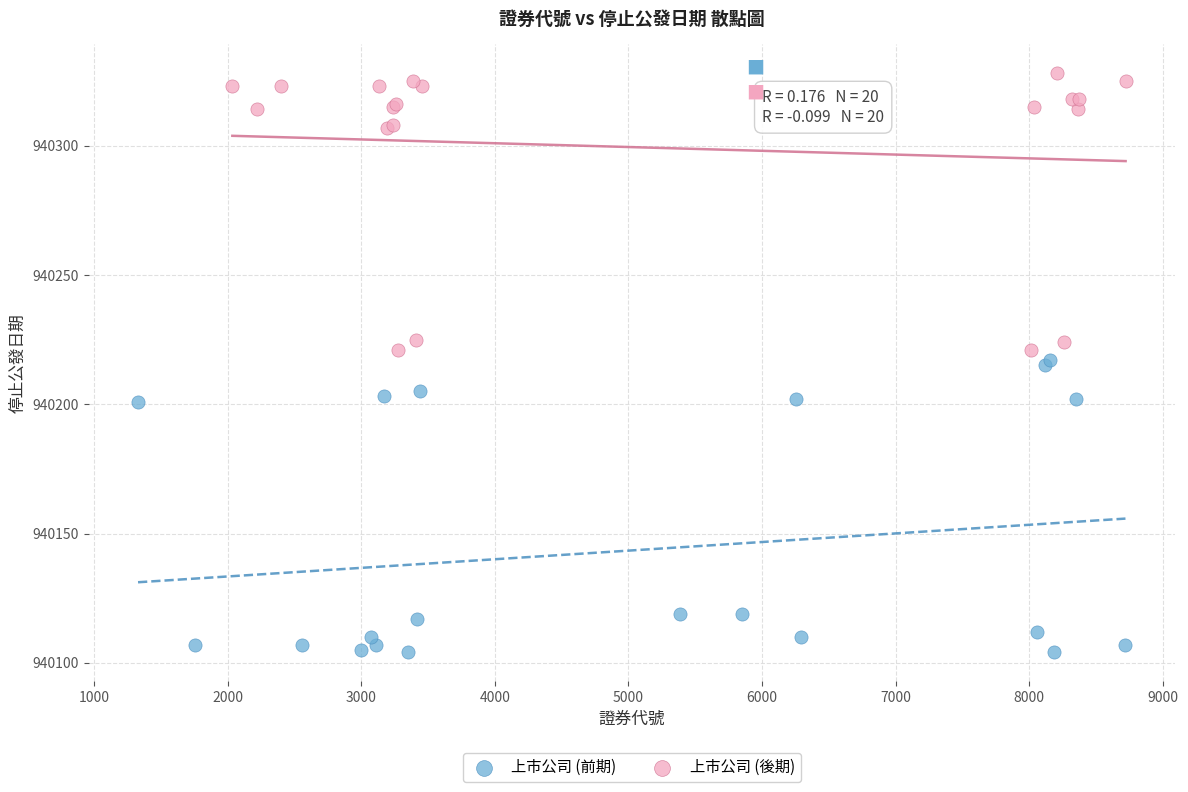

Which series reaches the maximum Y coordinate?

上市公司 (後期)